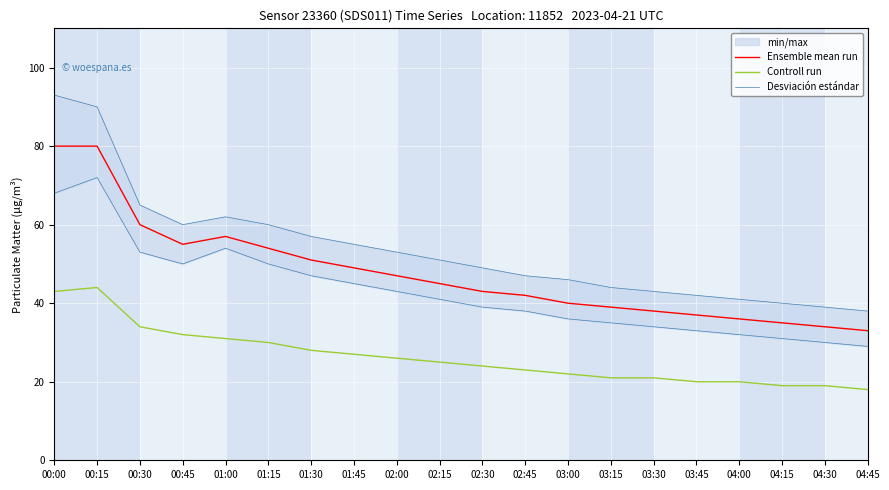

Is it true that Desviación estándar equals 77 at 01:00?

False